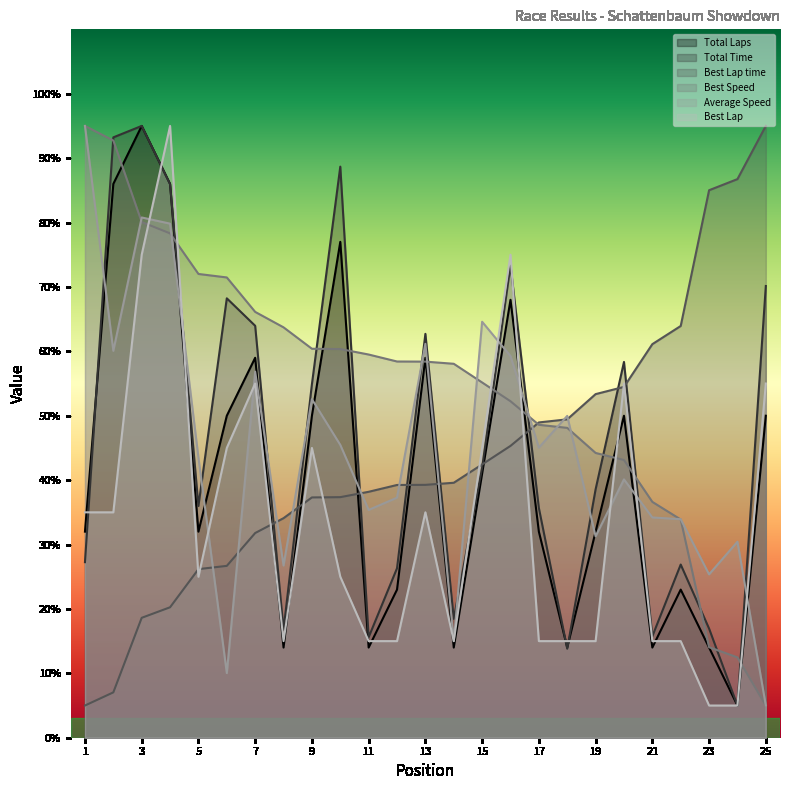

What is the difference between the highest and lowest values at 13?

27.7